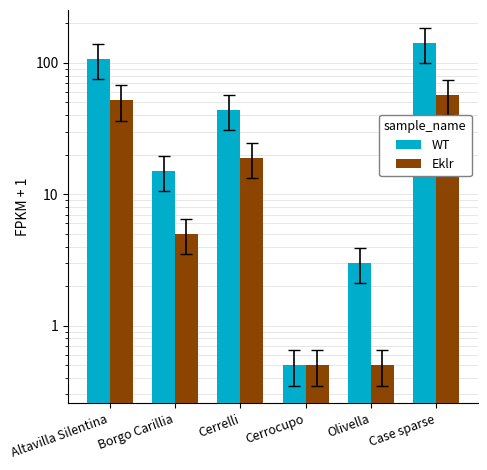

At which label does WT reach its peak?

Case sparse